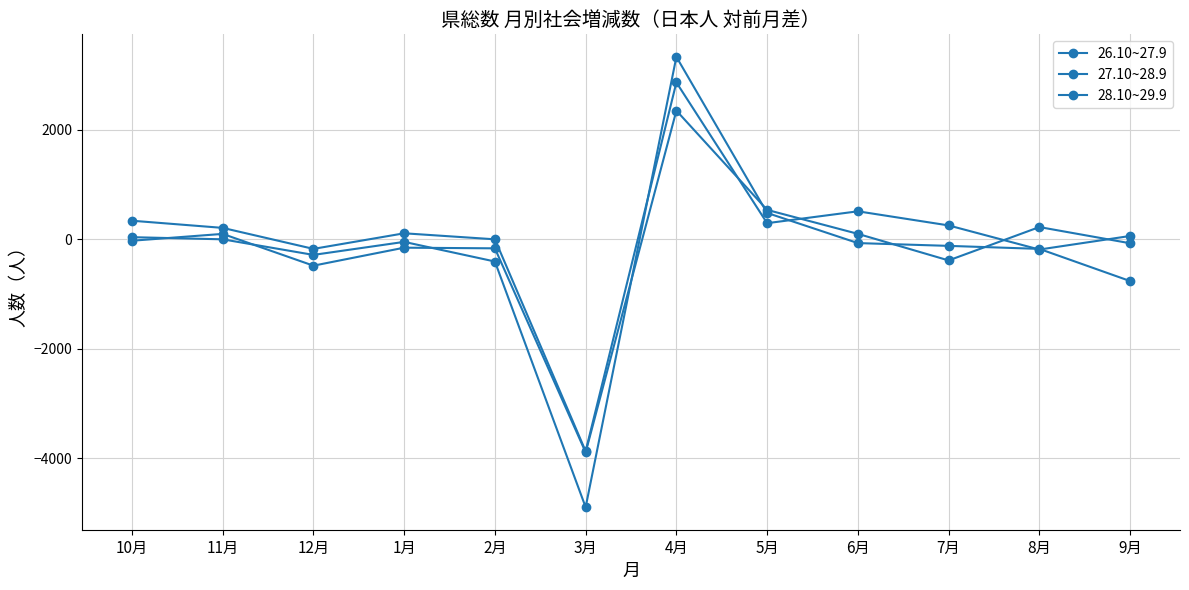

Reading right to left, list all the values displayed in this chart.

26.10~27.9: 9月=61	8月=-187	7月=254	6月=512	5月=295	4月=2868	3月=-3875	2月=0	1月=110	12月=-175	11月=209	10月=340
27.10~28.9: 9月=-72	8月=224	7月=-386	6月=100	5月=538	4月=2353	3月=-3895	2月=-165	1月=-153	12月=-482	11月=99	10月=-26
28.10~29.9: 9月=-763	8月=-175	7月=-120	6月=-69	5月=482	4月=3336	3月=-4898	2月=-406	1月=-47	12月=-285	11月=0	10月=39